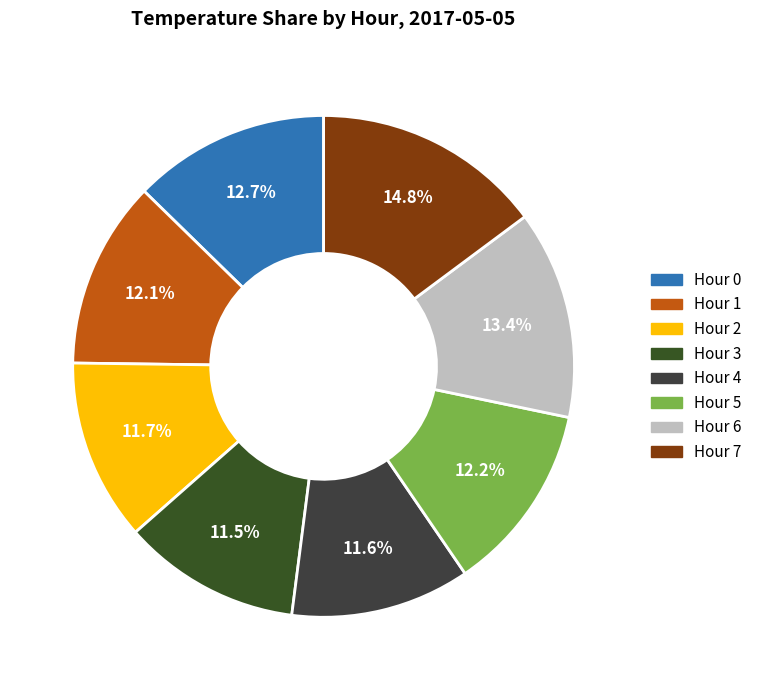

To the nearest percent, what percentage of the pie is Hour 1?

12%